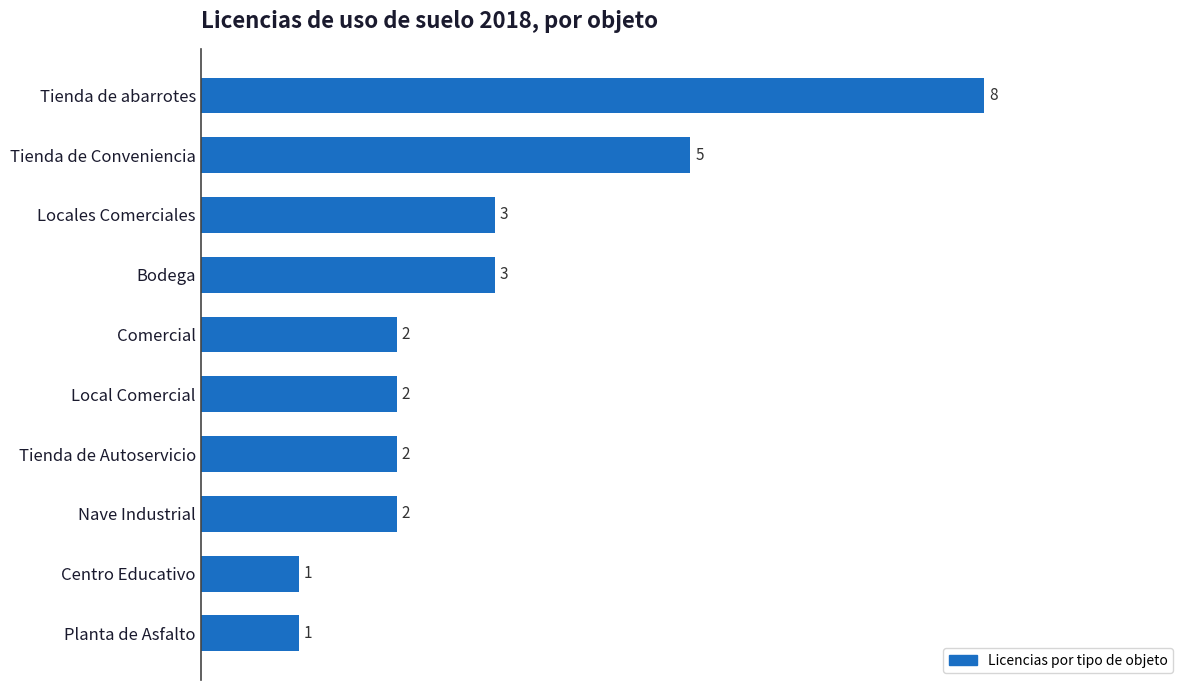

How many values are between 2 and 3?

6